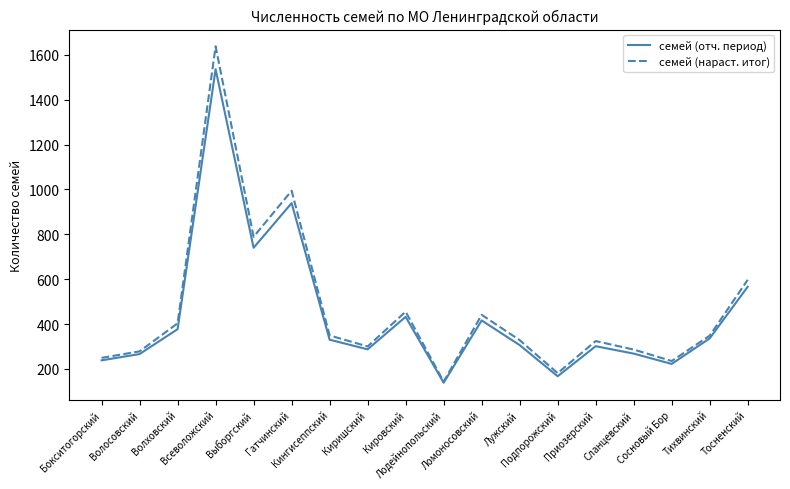

How many lines are shown in the chart?

2